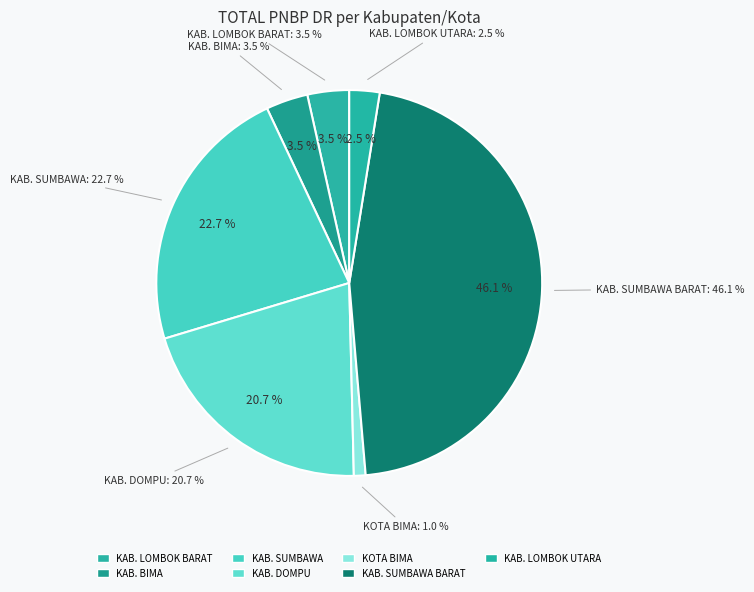

Does KABUPATEN LOMBOK BARAT account for over 50% of the chart?

No